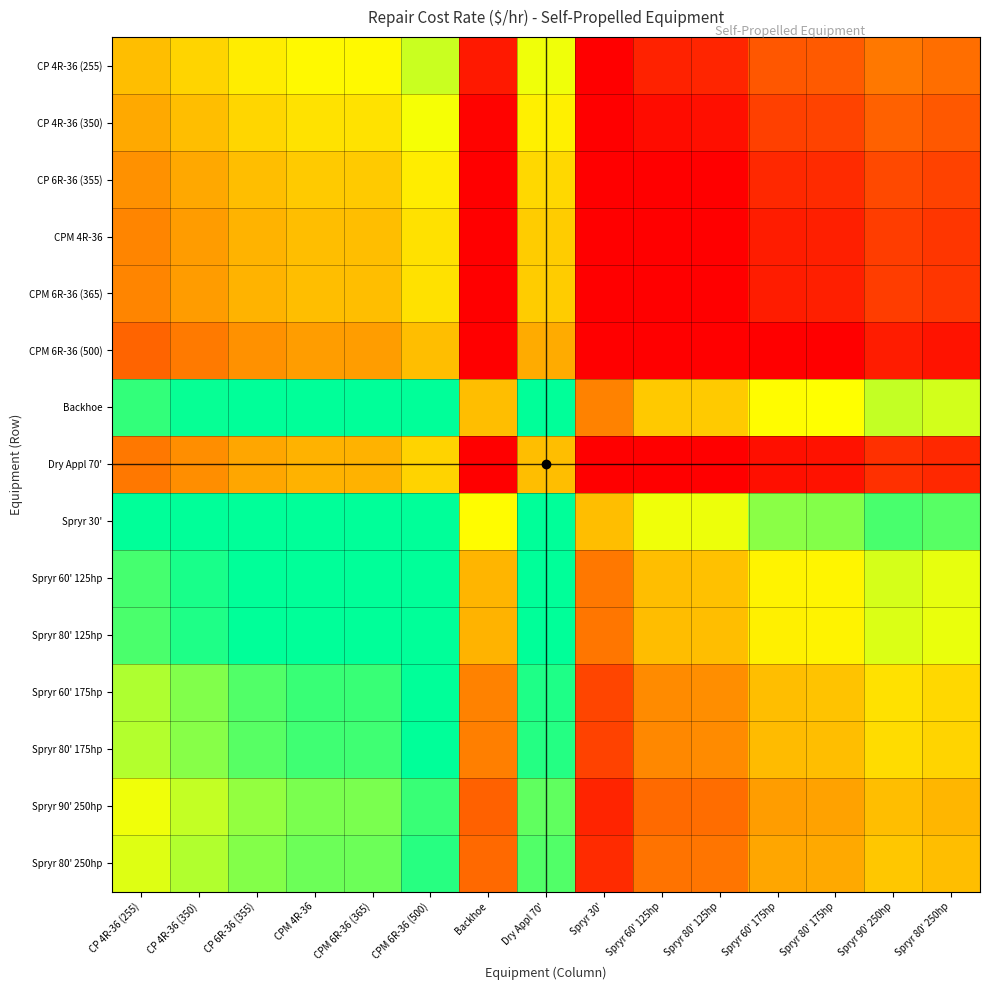

How many distinct data groups are displayed?

15